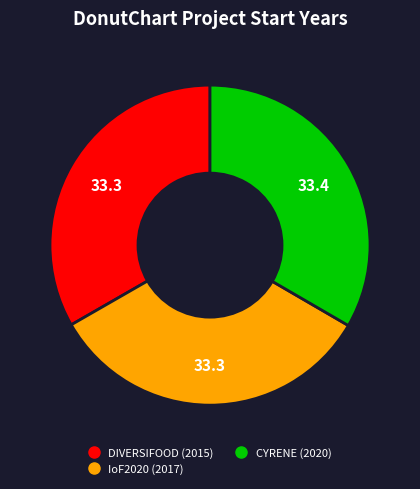

Combined, do DIVERSIFOOD (2015) and IoF2020 (2017) account for over 50%?

Yes